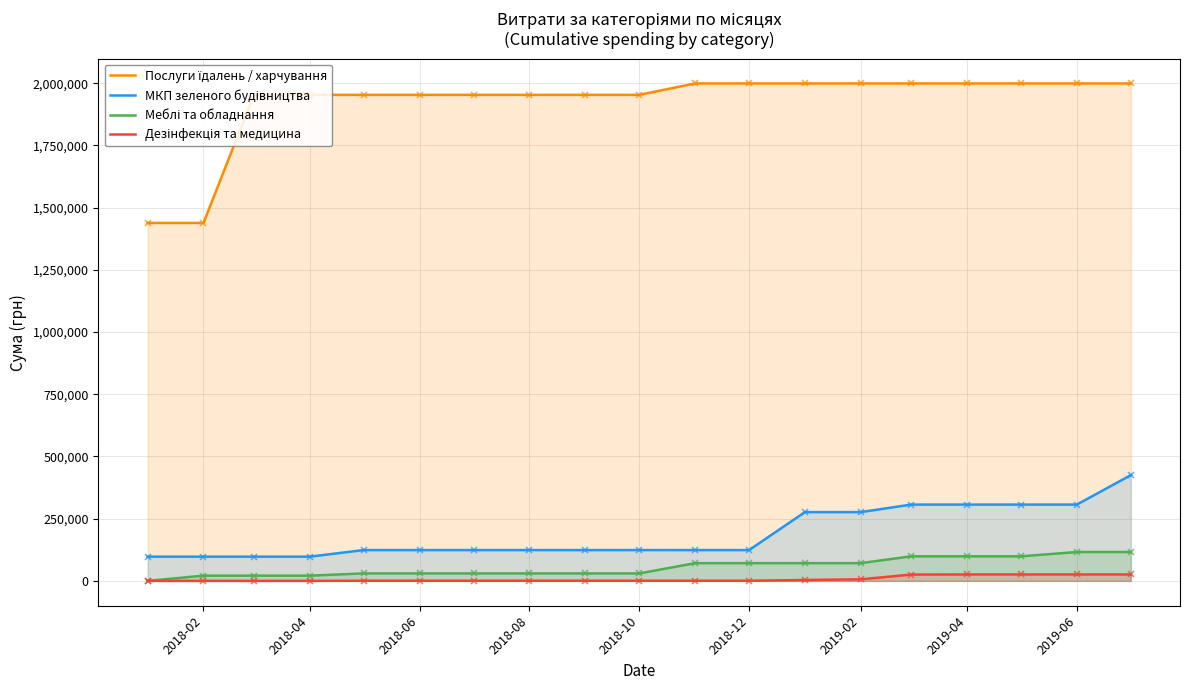

How many values in the МКП зеленого будівництва series exceed 123853?

15